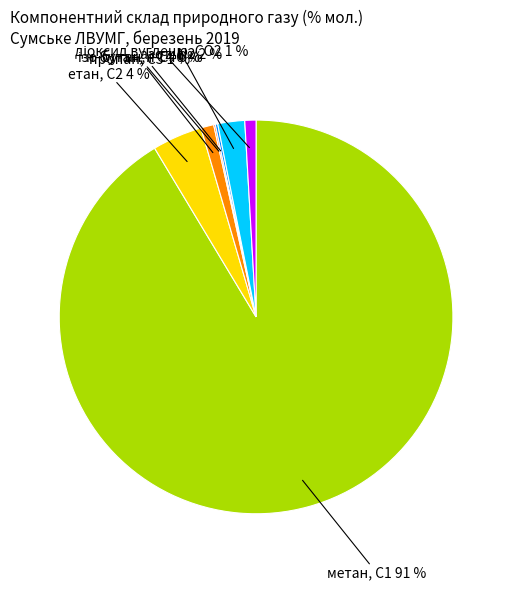

Does any single category account for the majority?

Yes